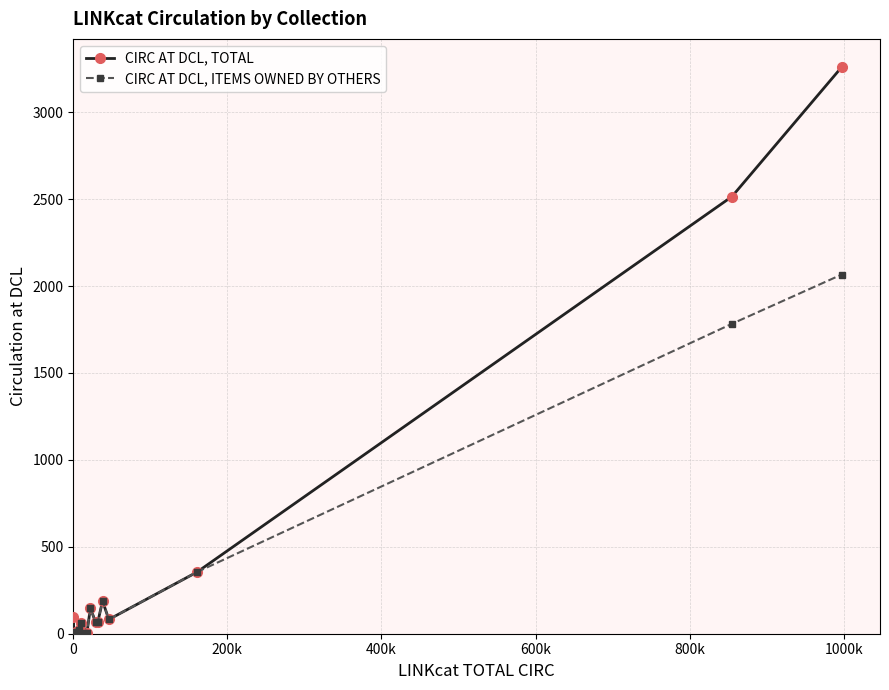

What is the difference between the maximum and second lowest values in the CIRC AT DCL, ITEMS OWNED BY OTHERS series?

2065